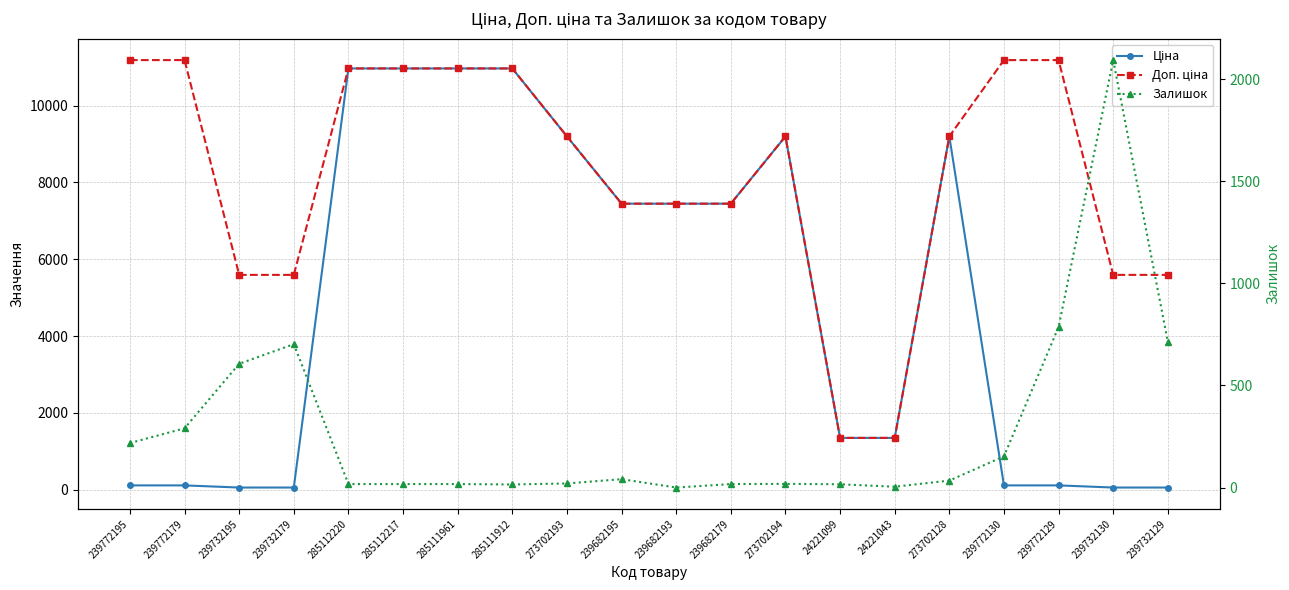

What is the label of the 19th point from the left?

239732130